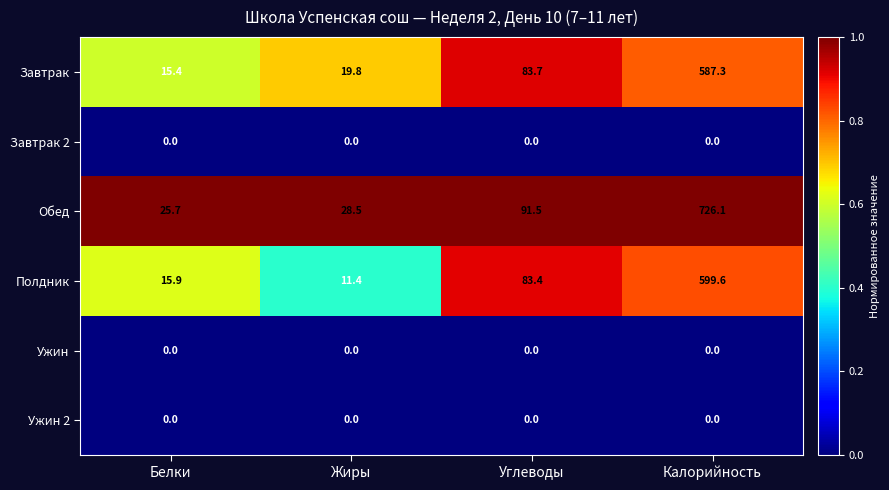

At which category does the chart reach its peak across all series?

Калорийность